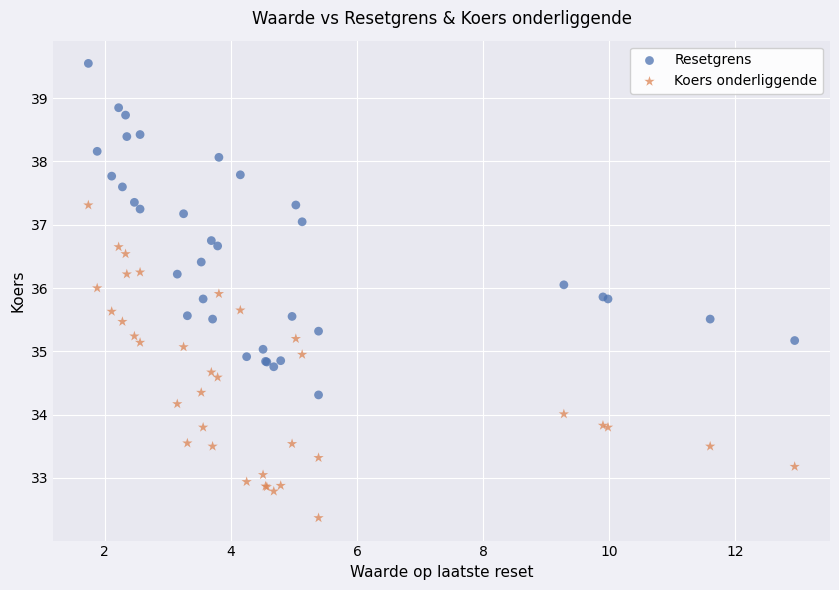

Which series contains the lowest Y value?

Koers onderliggende